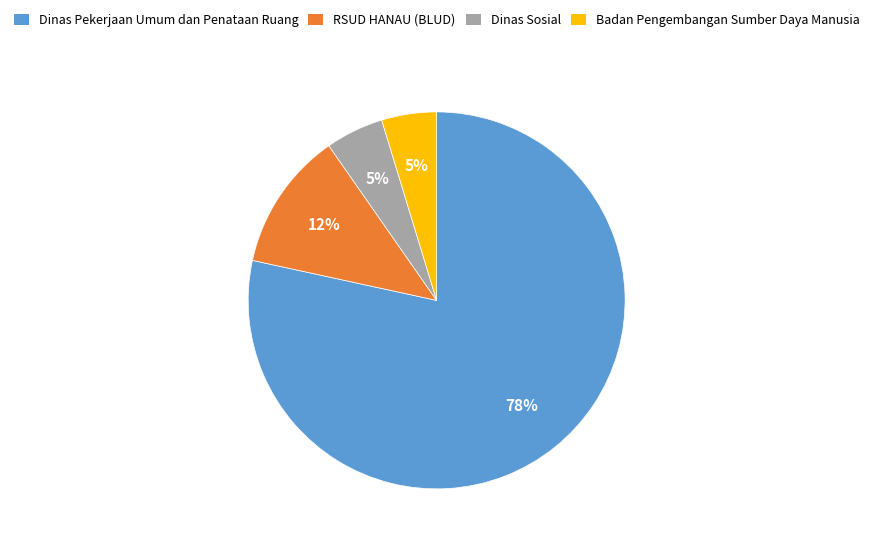

To the nearest percent, what is the average slice percentage?

25%